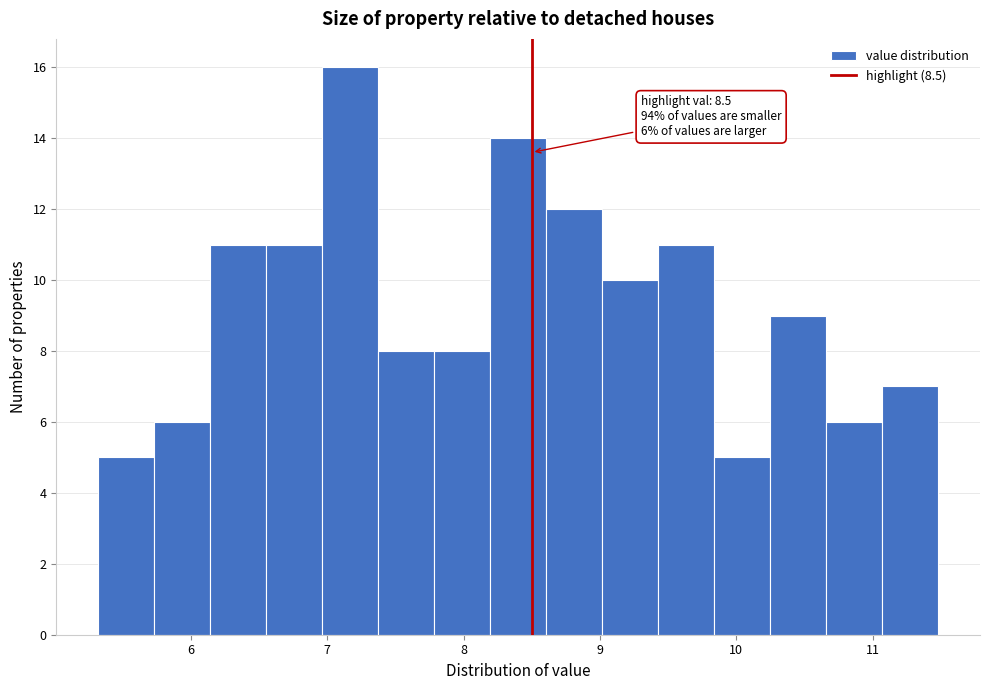

Over which range of the x-axis is the bar tallest?

7.0 to 7.4